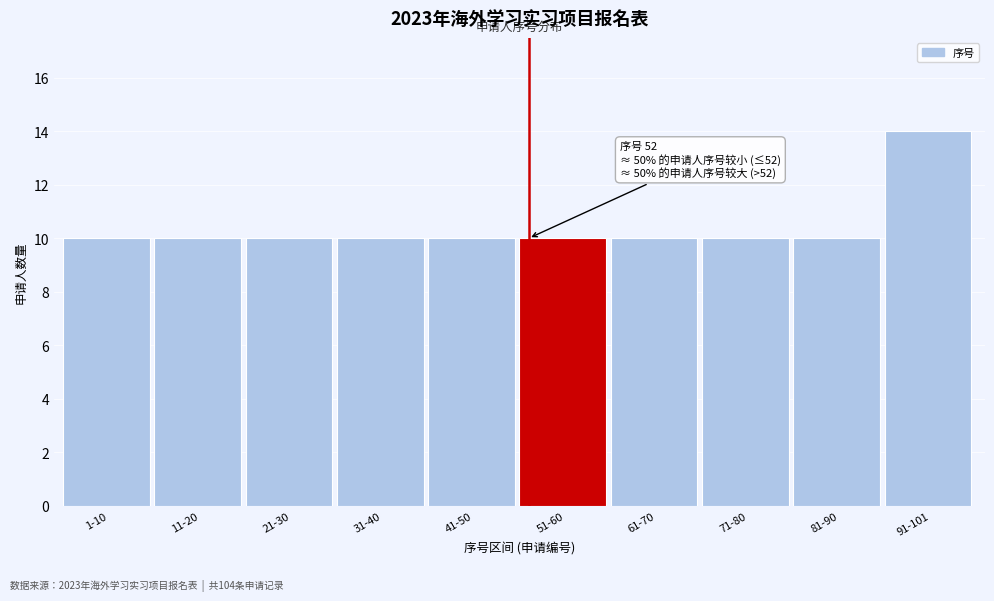

Reading right to left, what are all the values shown in this chart?

14	10	10	10	10	10	10	10	10	10